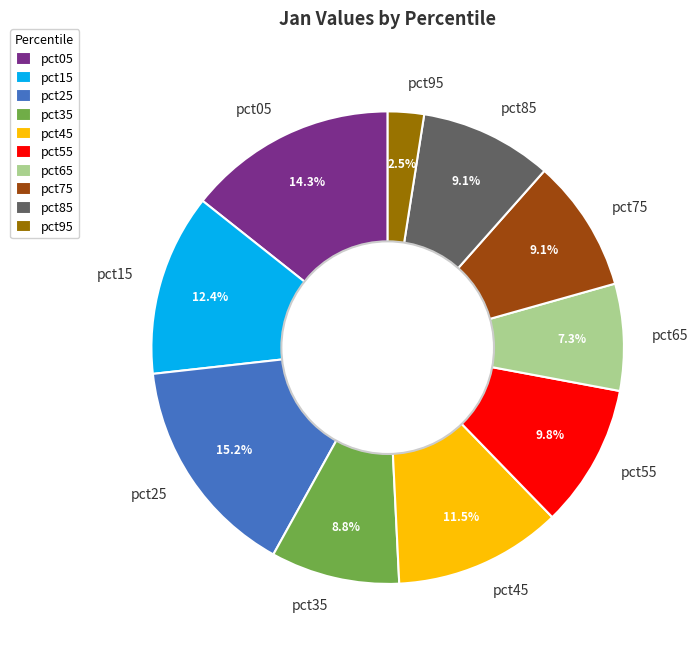

True or false: pct65 accounts for 7% of the total.

True